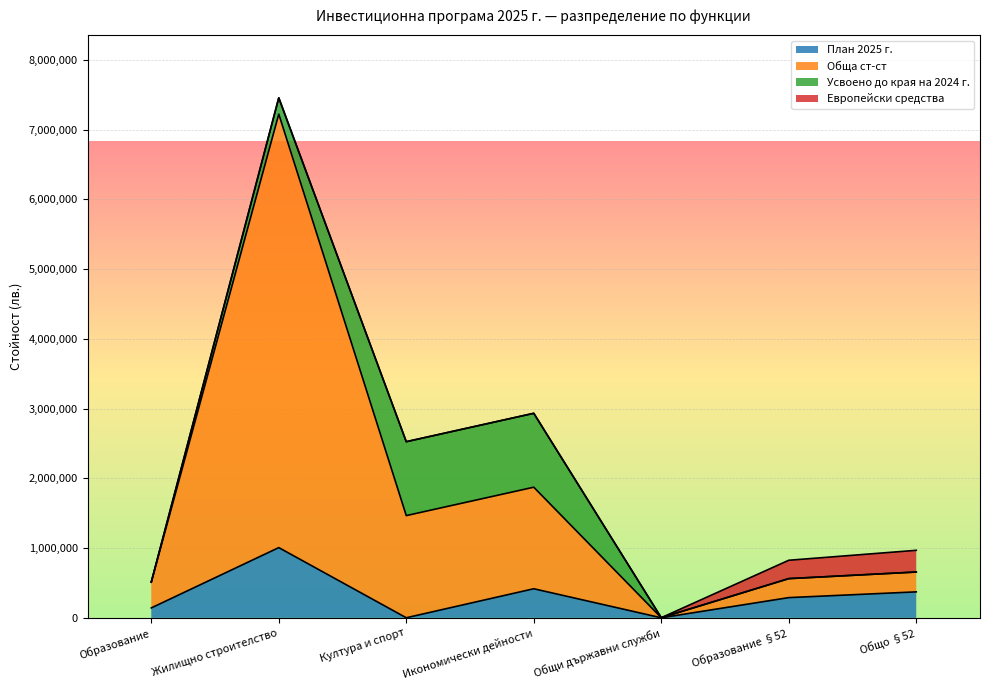

At which category is the sum across all series the highest?

Жилищно строителство